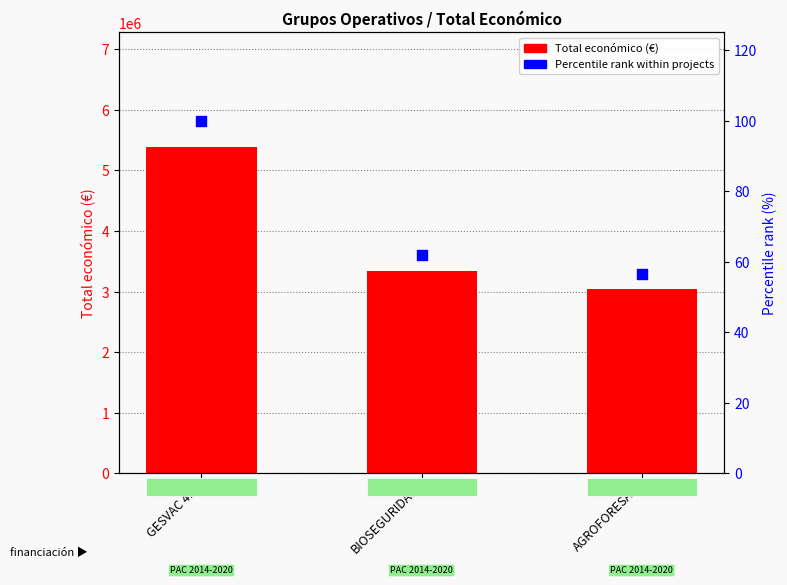

At how many categories does at least one series exceed 3418884?

1